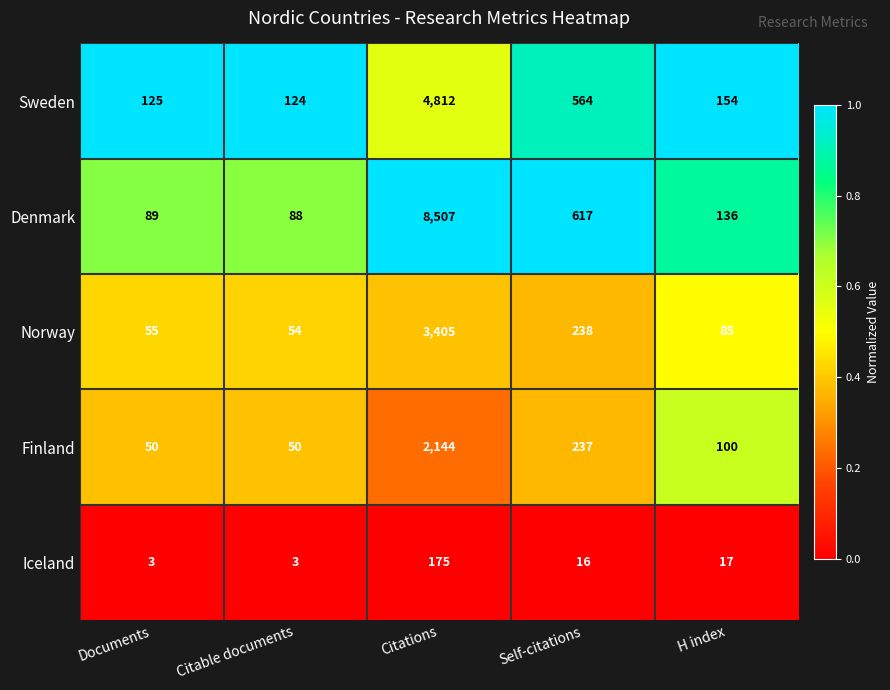

What is the minimum value for Sweden?

124